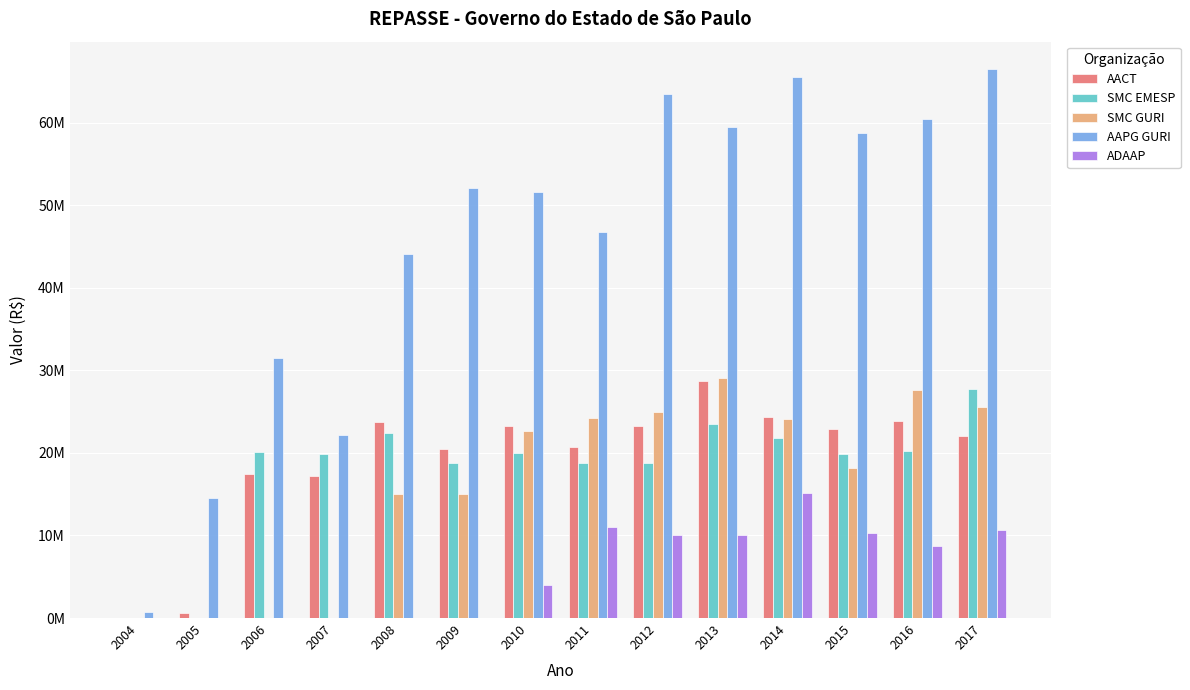

What are all the series names shown in the legend?

AACT, SMC EMESP, SMC GURI, AAPG GURI, ADAAP